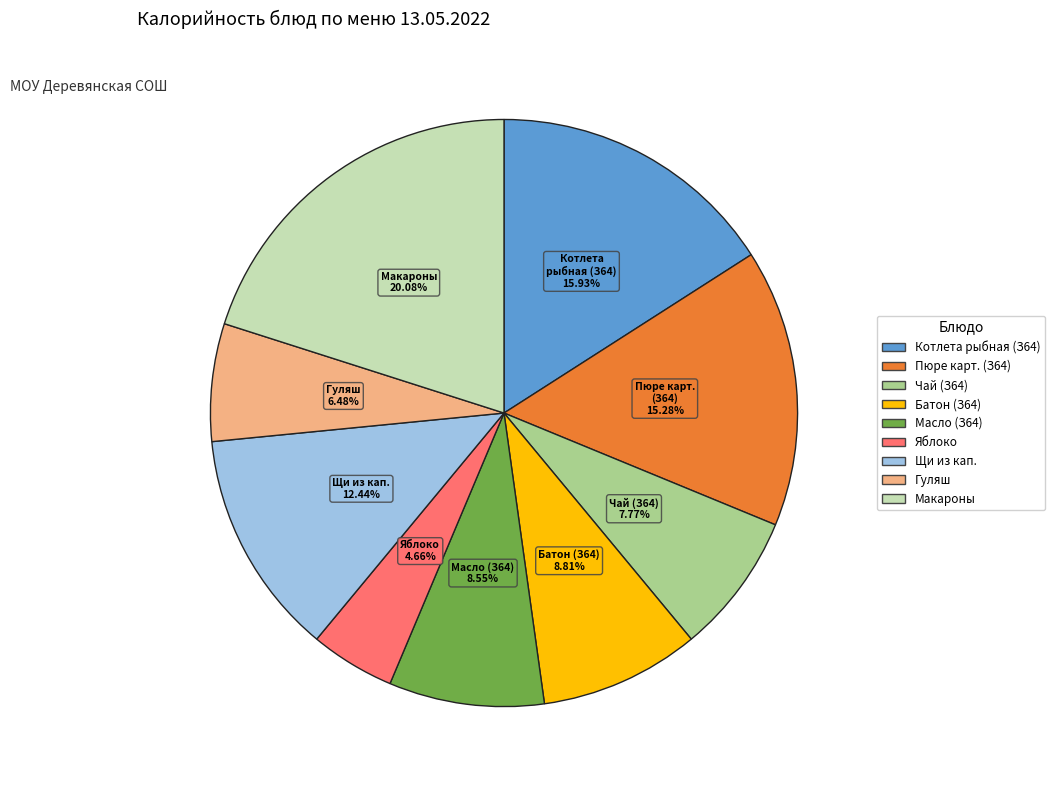

Is there any slice that represents more than half of the pie?

No